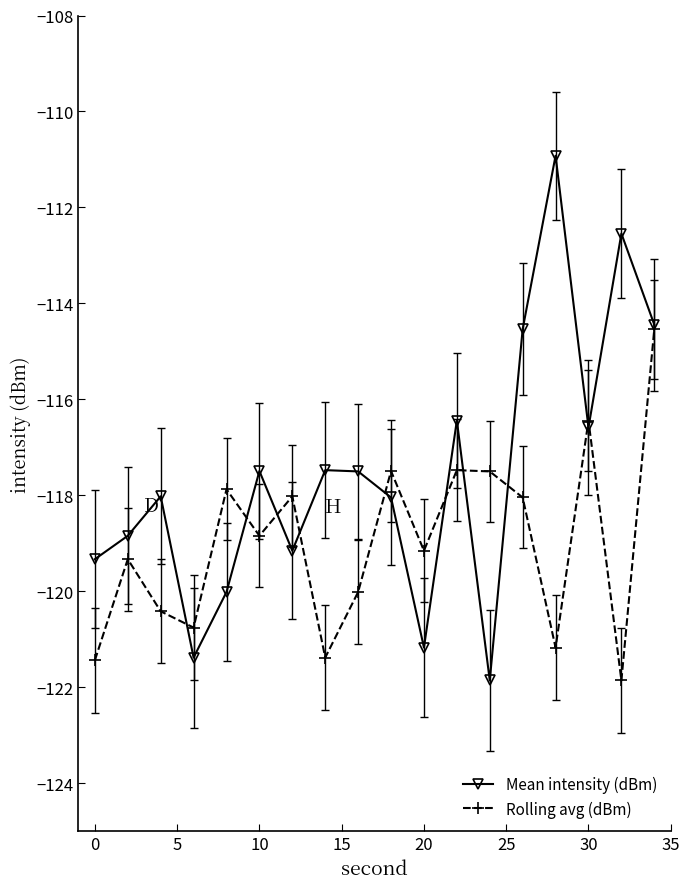

Which series has the largest range (max minus min)?

Mean intensity (dBm)